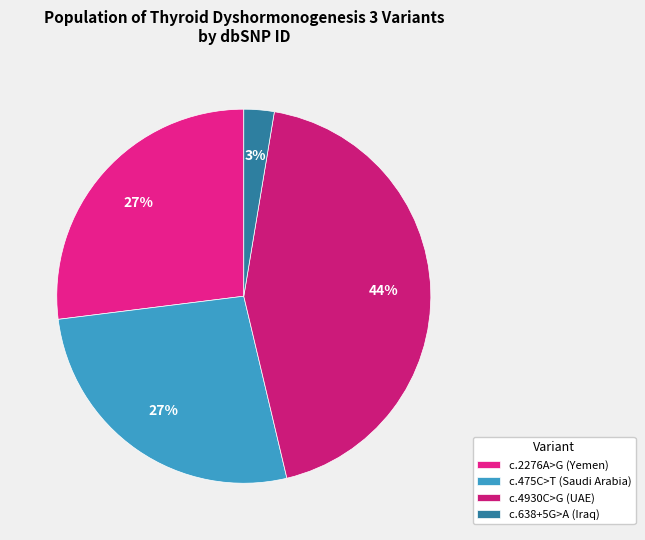

How many segments does this pie chart have?

4